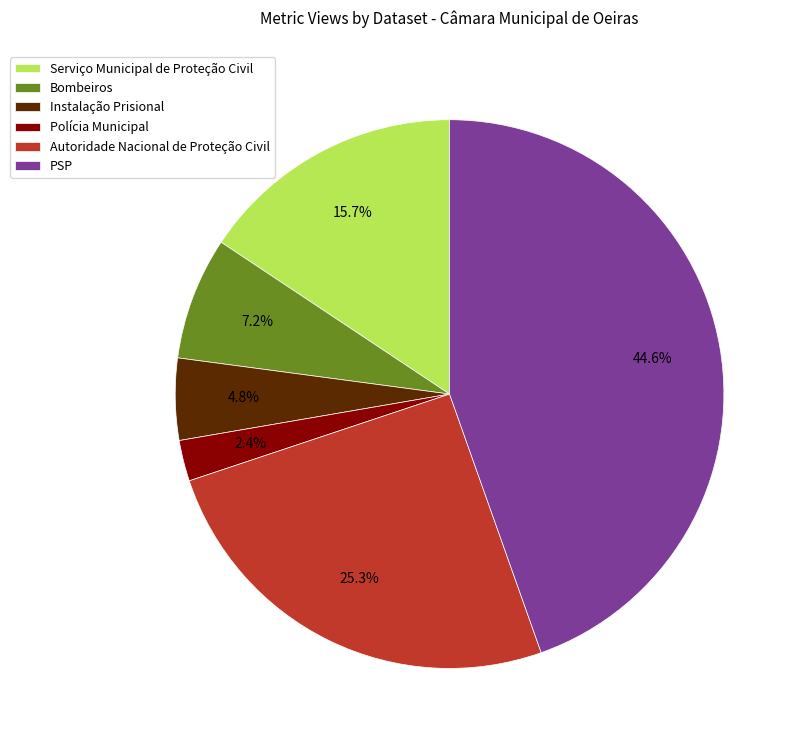

What portion of the pie excludes Autoridade Nacional de Proteção Civil?

74.7%